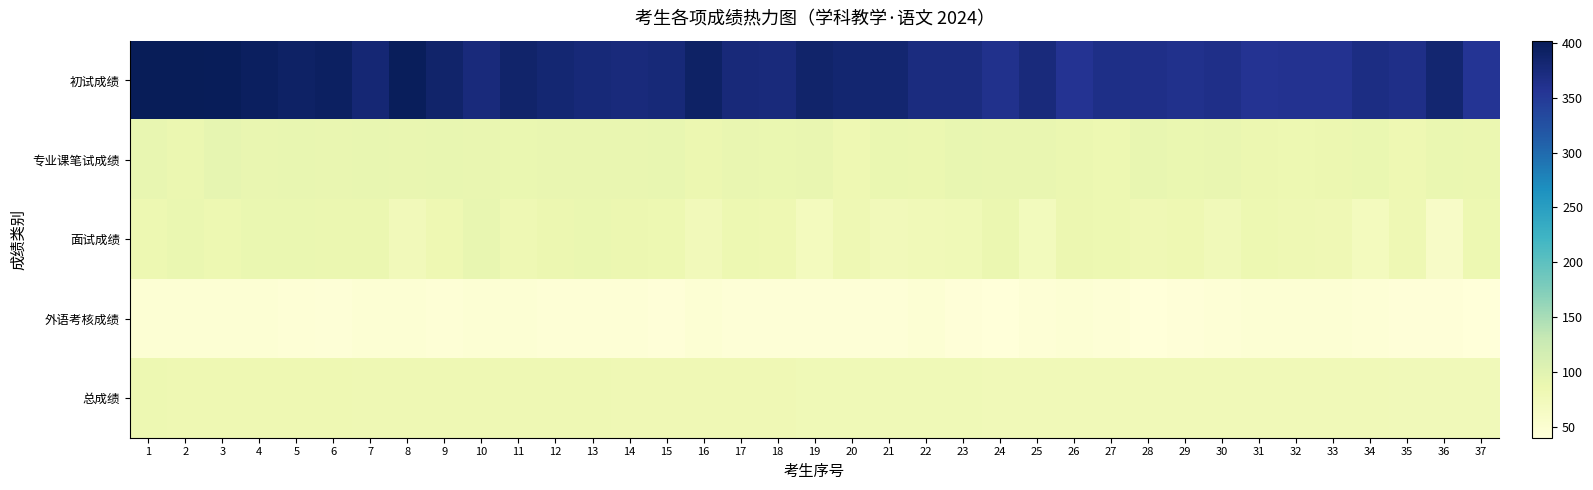

Which series has the largest range (max minus min)?

初试成绩